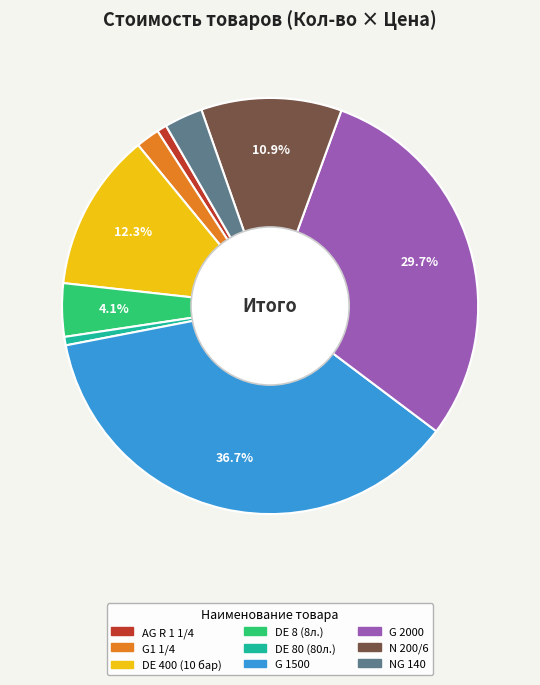

Is there a majority slice in this chart?

No